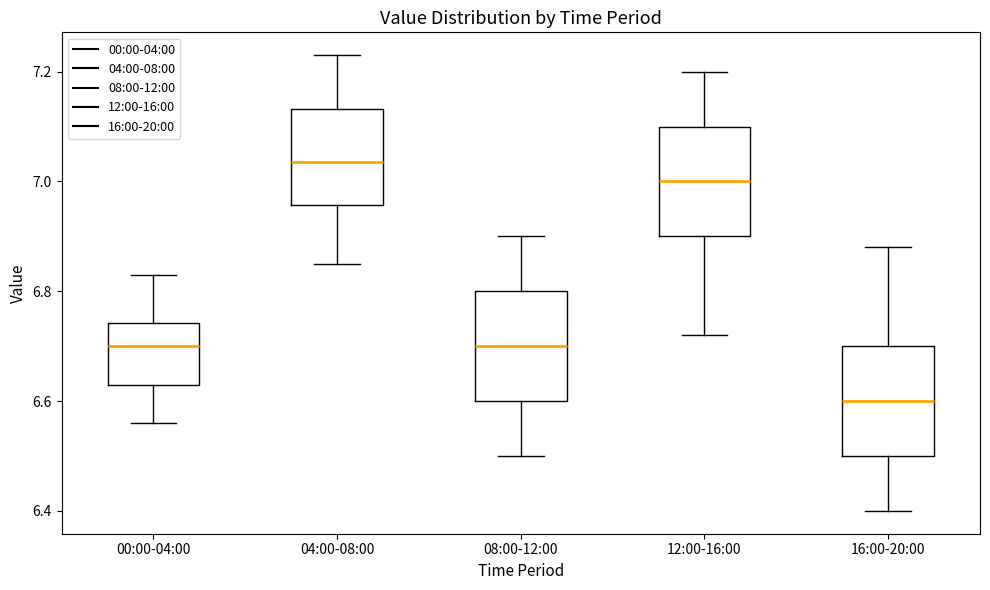

Which box has the highest median line?

04:00-08:00